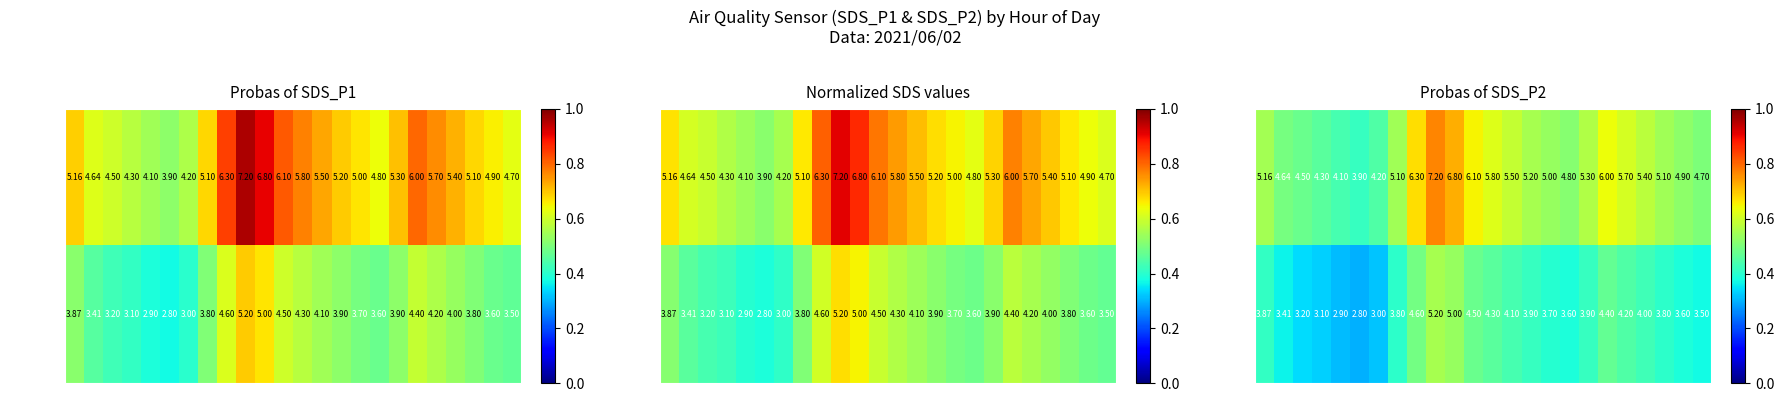

The value of SDS_P2 at 19 is 0.1. True or false?

False